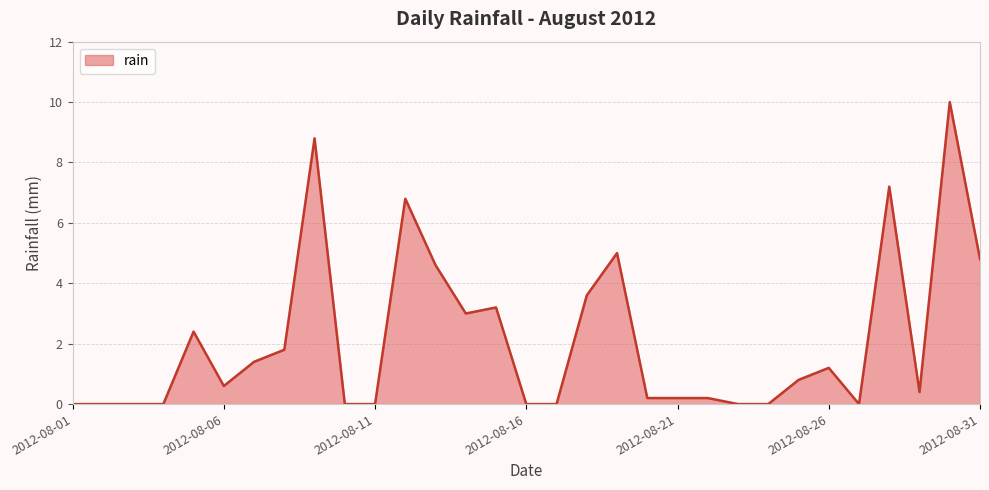

What is the greatest value displayed?

10.0